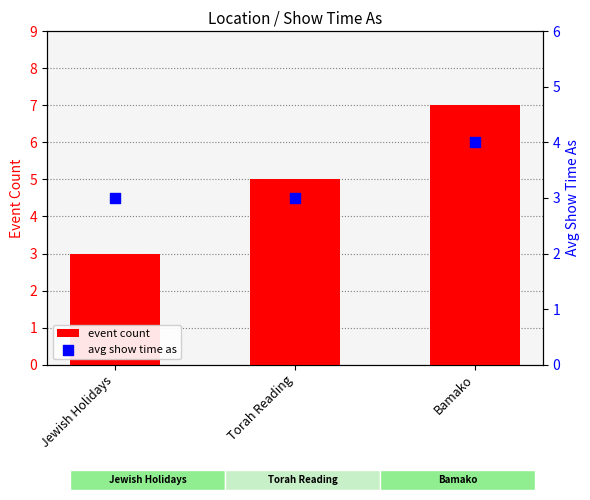

What are all the series names shown in the legend?

event count, avg show time as